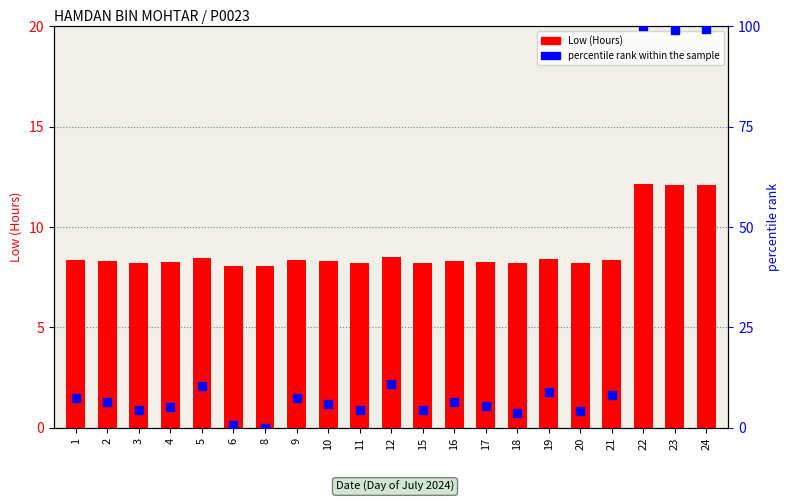

Is the value of percentile rank within the sample at 22 greater than the value of Low (Hours) at 15?

Yes